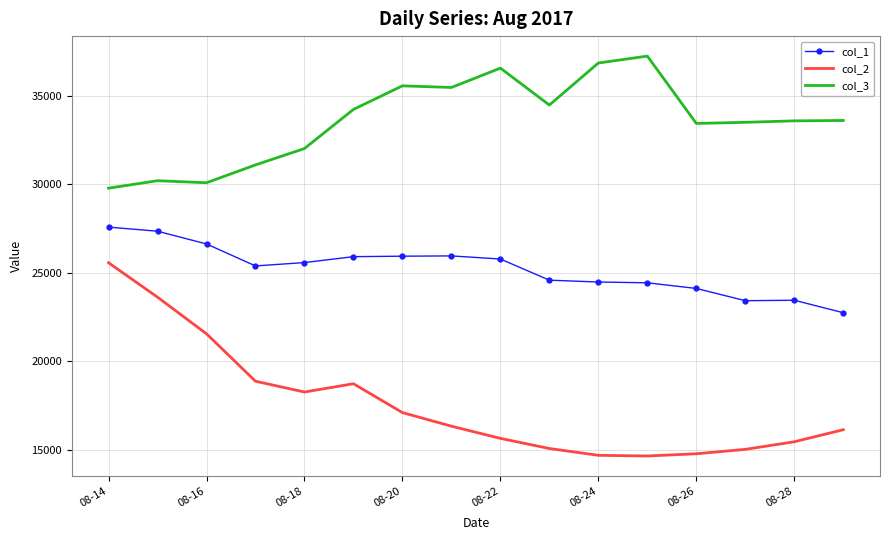

Which series has the widest spread of values?

col_2